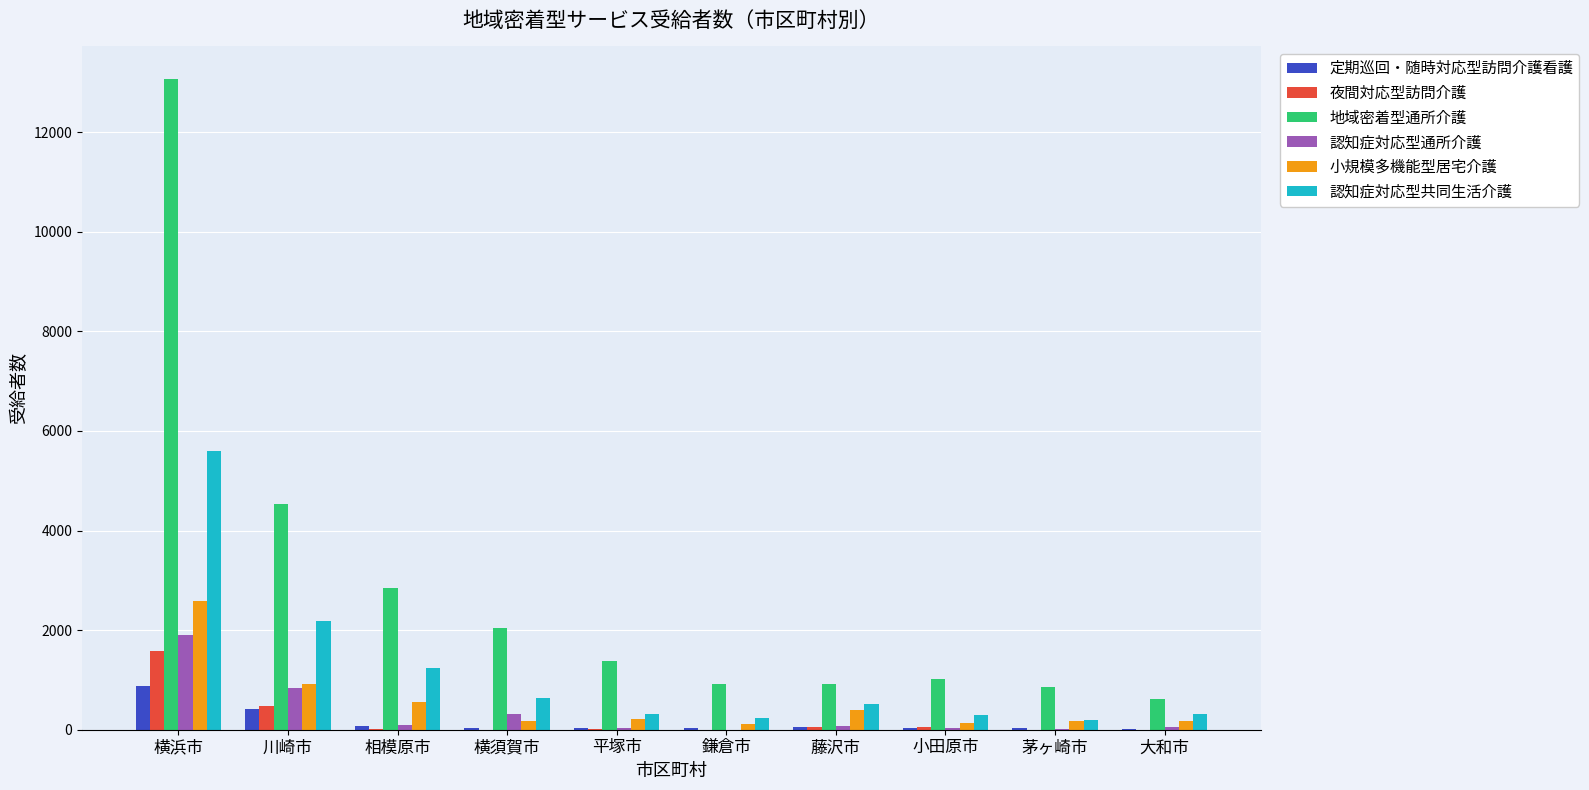

Which series has the largest total across all categories?

地域密着型通所介護